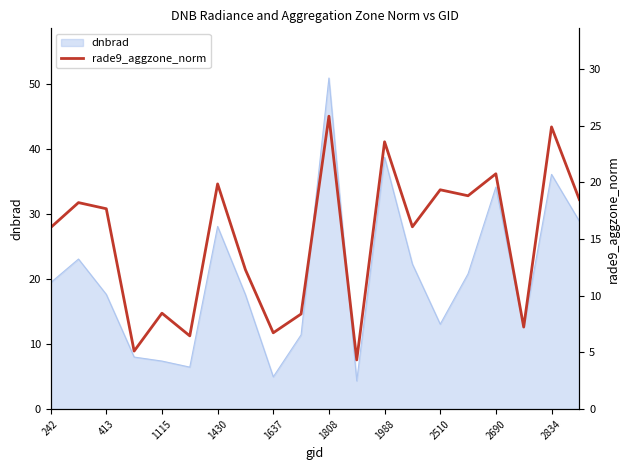

What is the highest value of the dnbrad series?

50.9